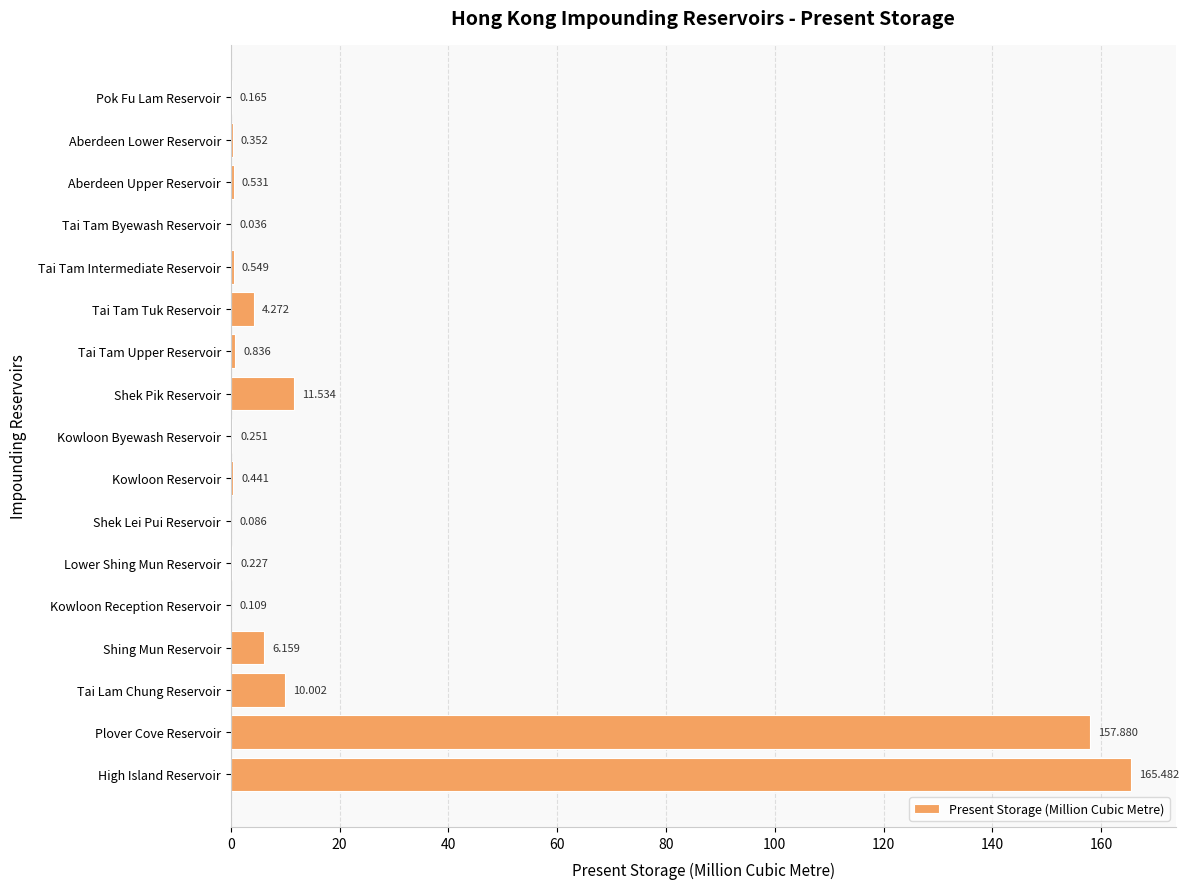

Between Kowloon Reception Reservoir and Kowloon Byewash Reservoir, which is larger?

Kowloon Byewash Reservoir